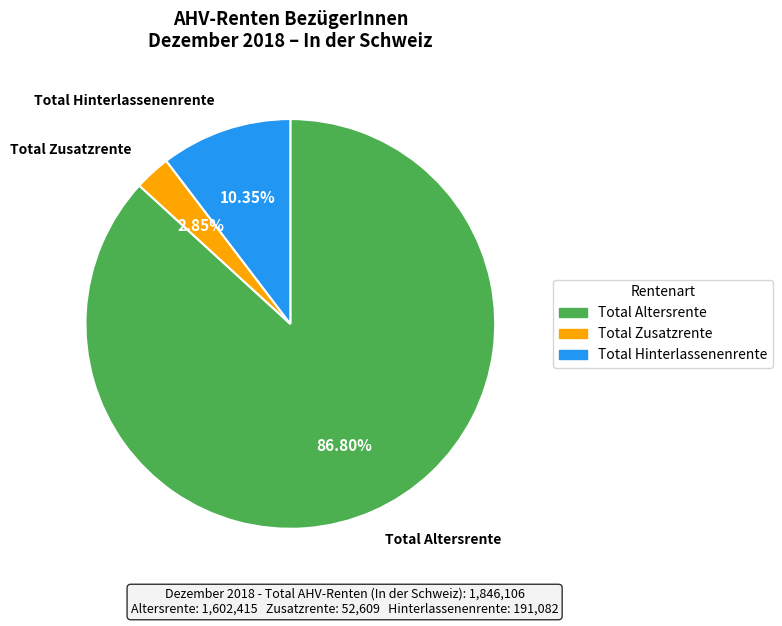

Rank the categories by value from highest to lowest.

Total Altersrente, Total Hinterlassenenrente, Total Zusatzrente